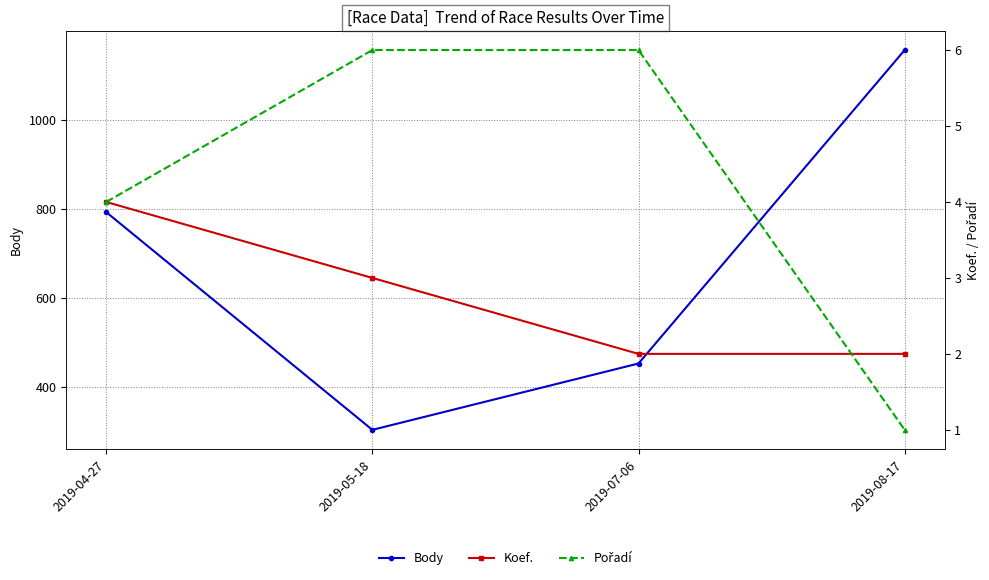

List the series in order of their peak value, lowest first.

Koef., Pořadí, Body